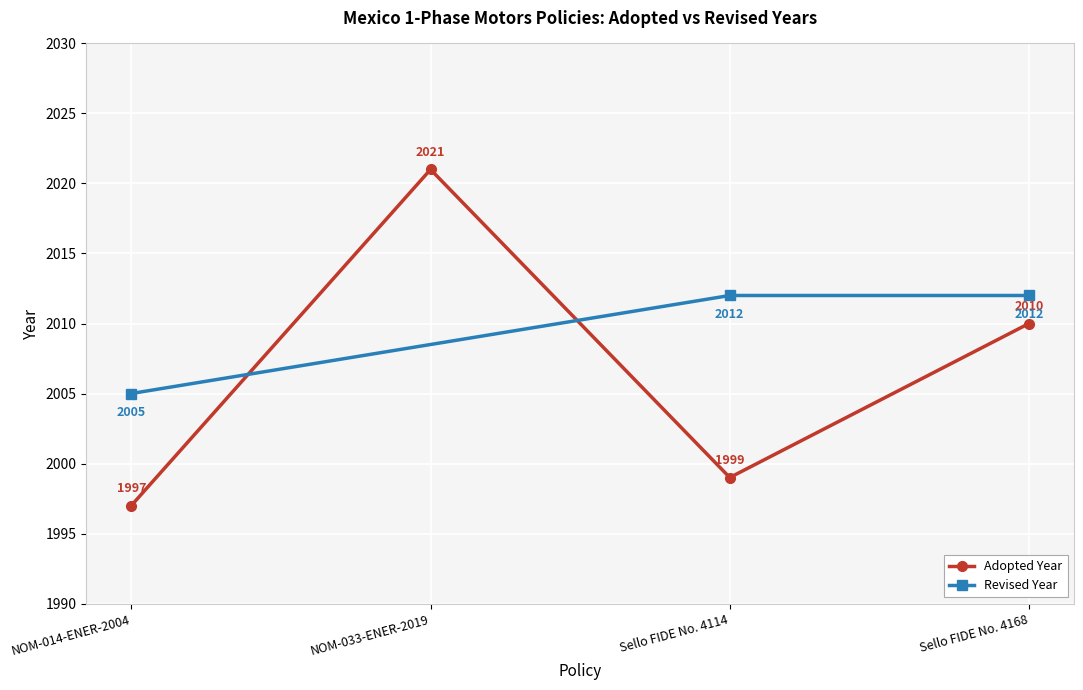

How many points are lower than both their immediate neighbors (excluding endpoints)?

1